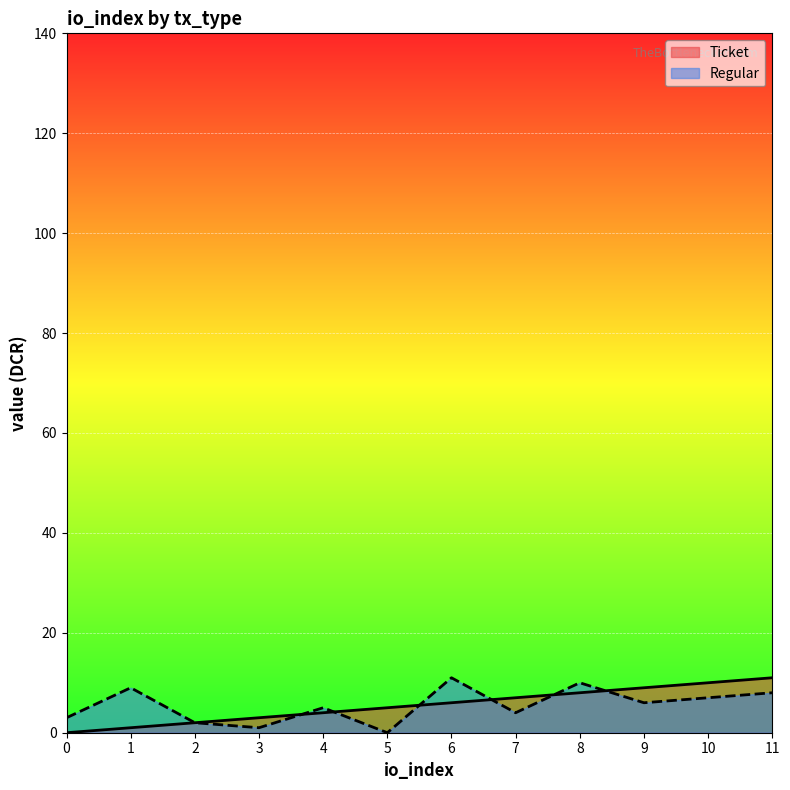

Where does the Regular series first go above 6?

1